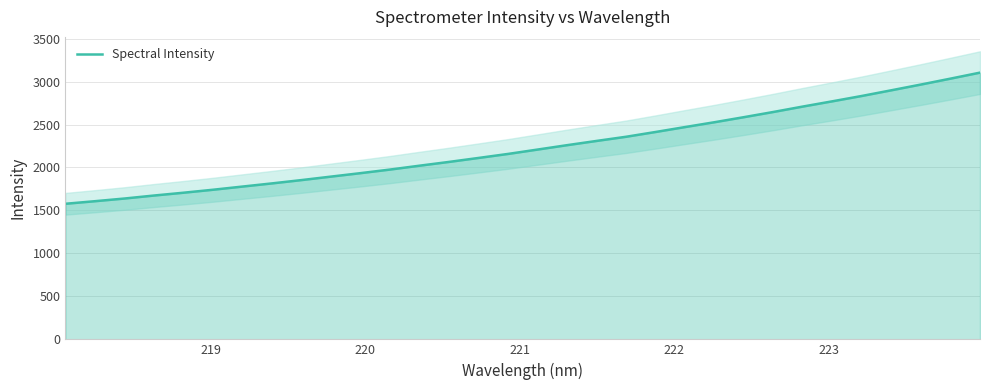

What is the smallest value displayed?

1577.6